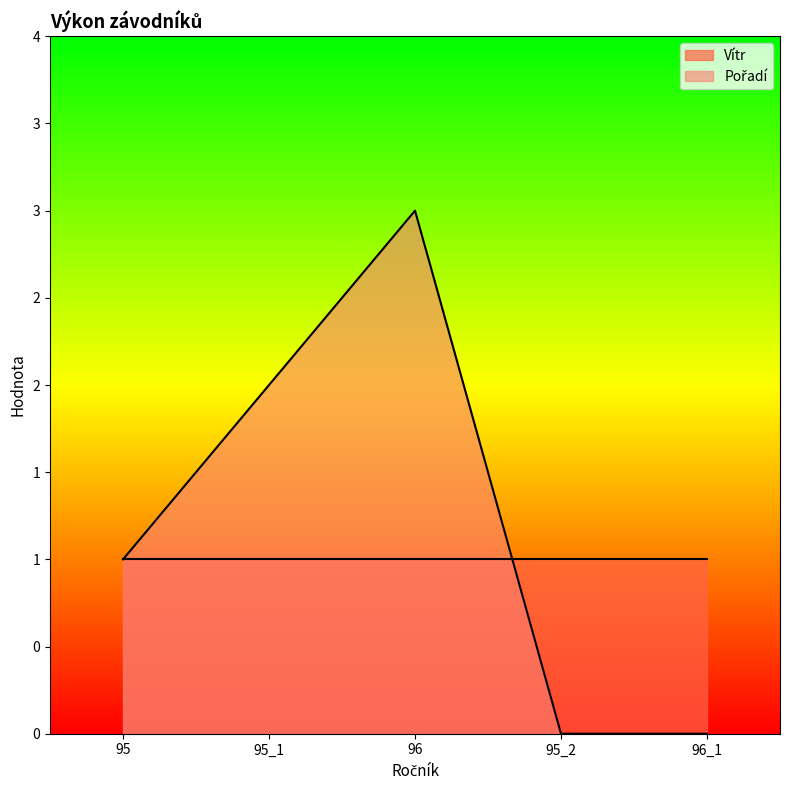

How many values are between 0 and 2?

4